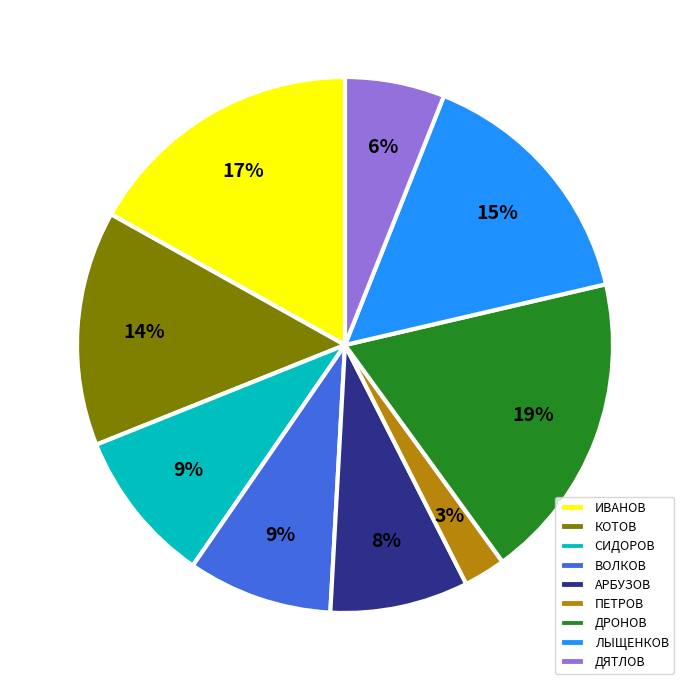

To the nearest percent, what percentage of the pie is ИВАНОВ?

17%